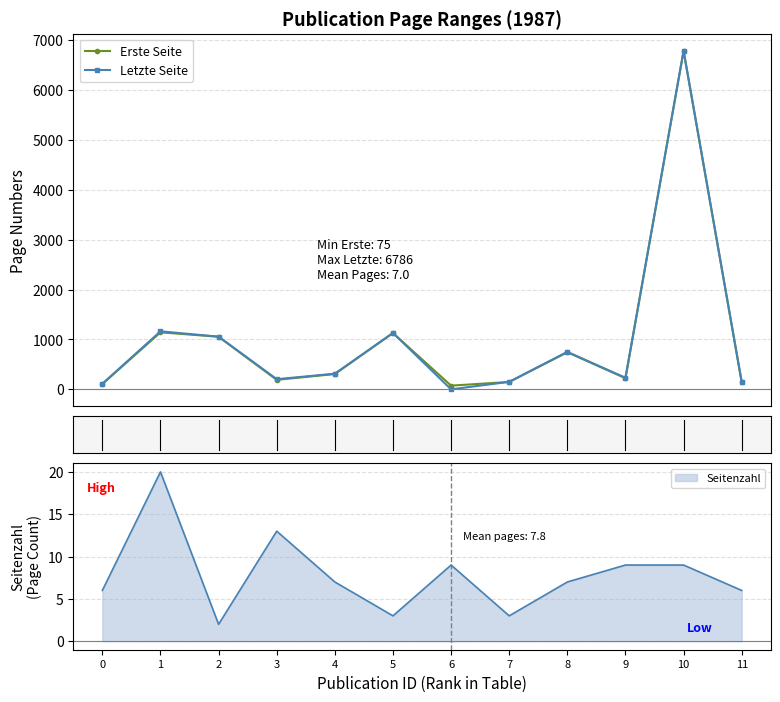

At which category does Letzte Seite reach its first local peak?

1